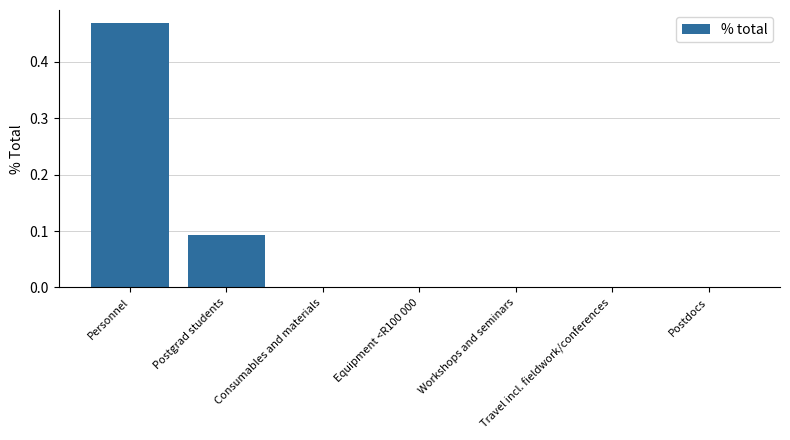

The value at Equipment <R100 000 is 0.0. True or false?

True